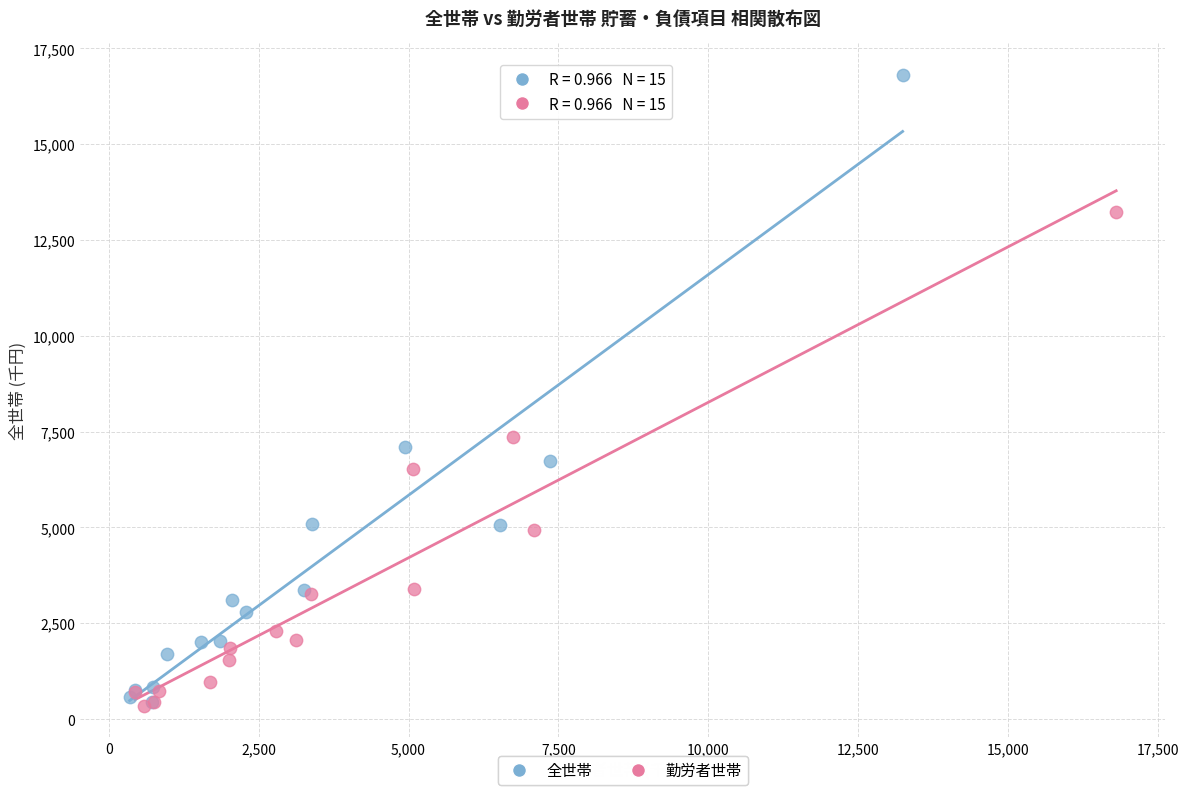

Which series contains the highest Y value?

全世帯